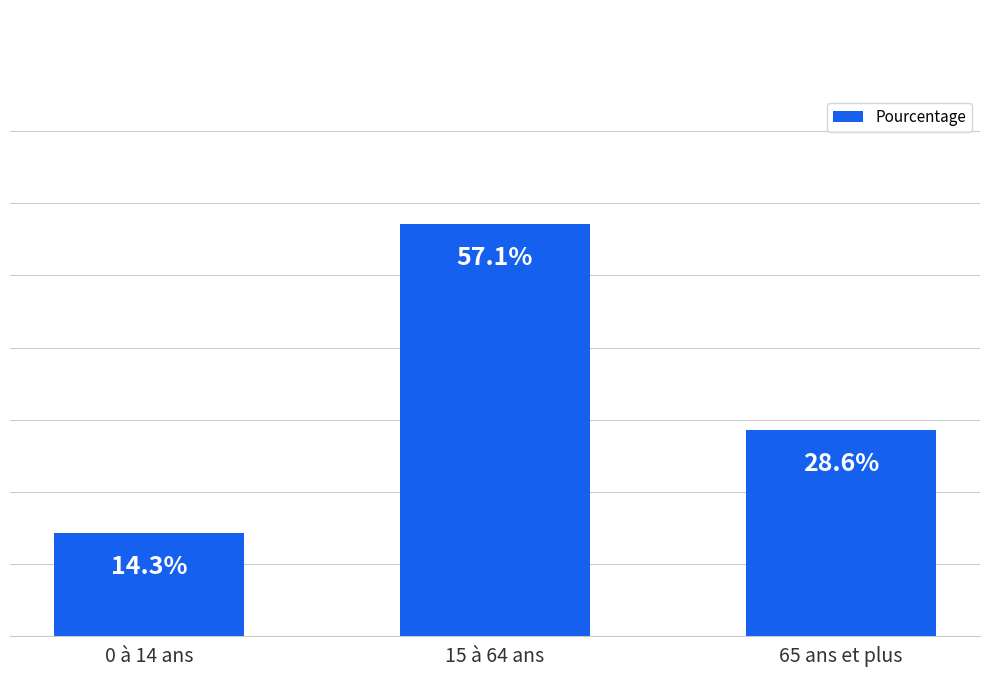

Rank the categories by value from lowest to highest.

0 à 14 ans, 65 ans et plus, 15 à 64 ans